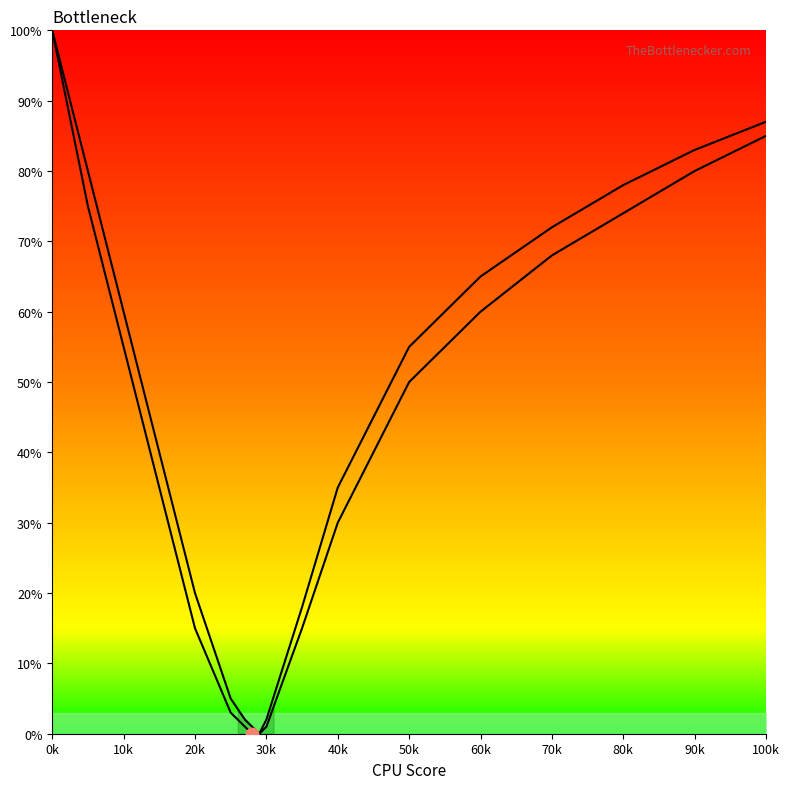

Is the value of Curve 2 at 15 greater than the value of Curve 1 at 60k?

Yes